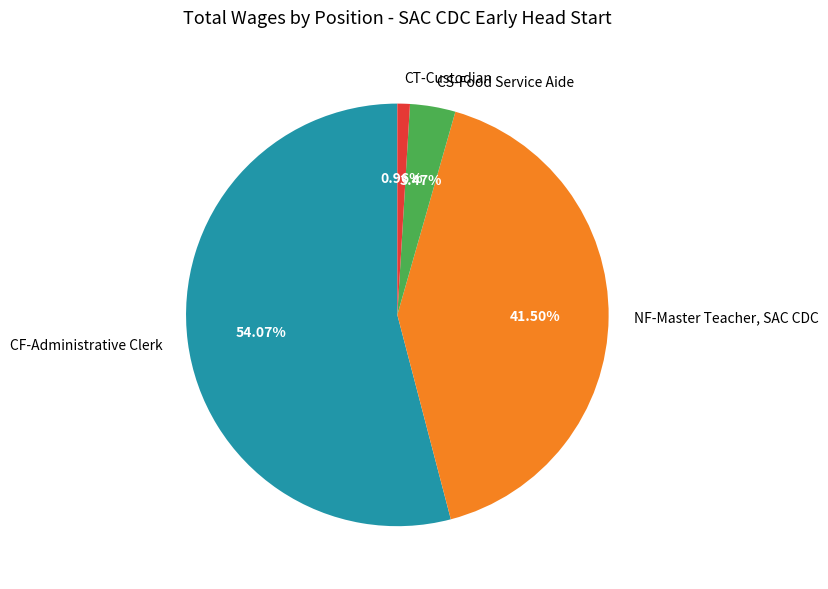

What is the majority slice?

CF-Administrative Clerk